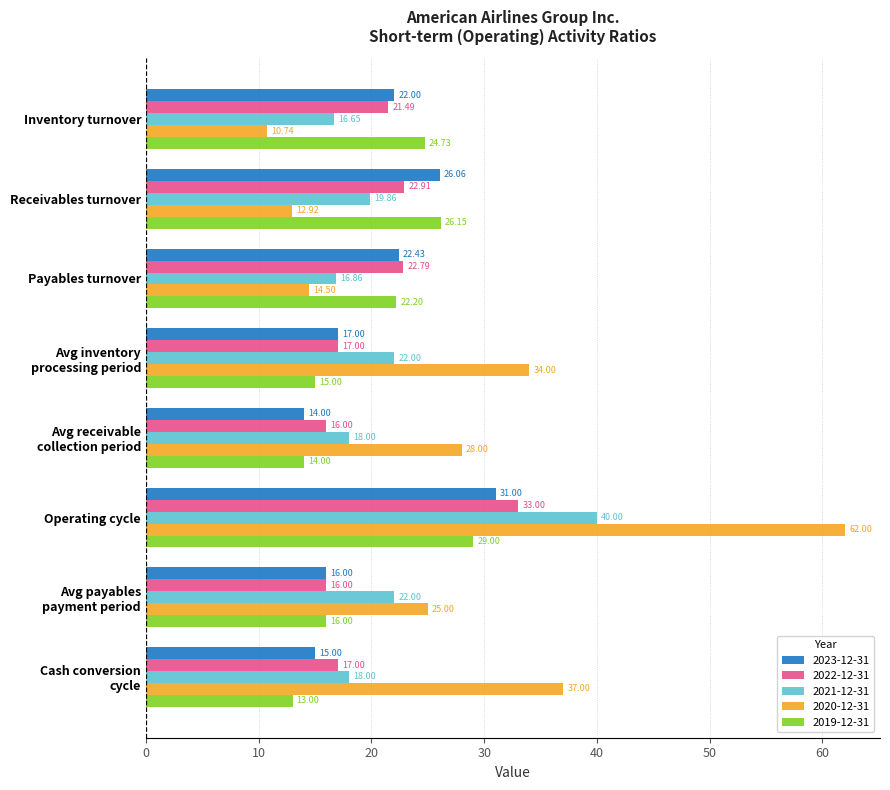

Is the value of 2020-12-31 at Receivables turnover greater than the value of 2021-12-31 at Payables turnover?

No